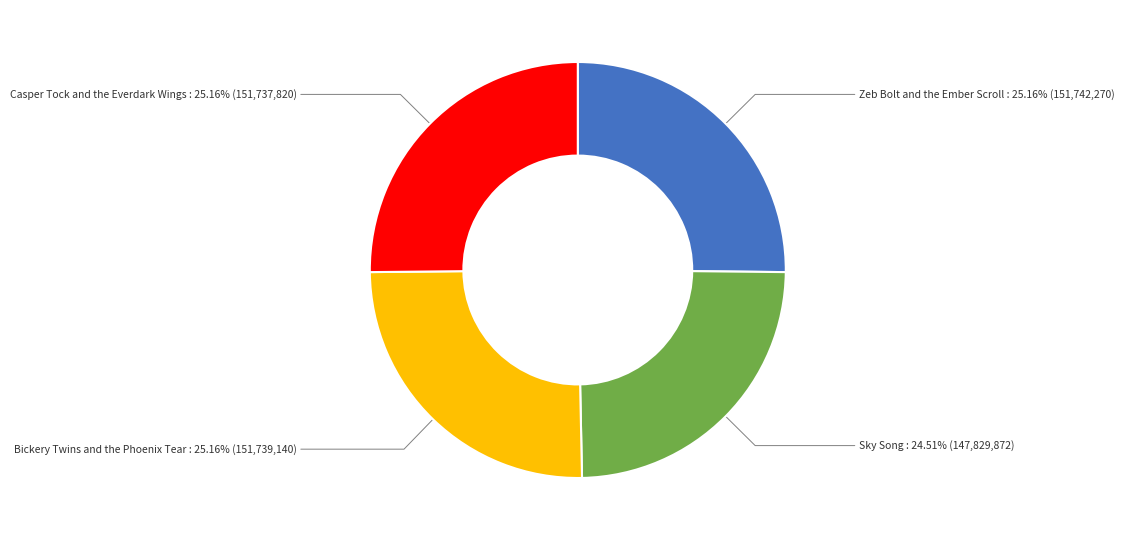

Does any single category account for the majority?

No